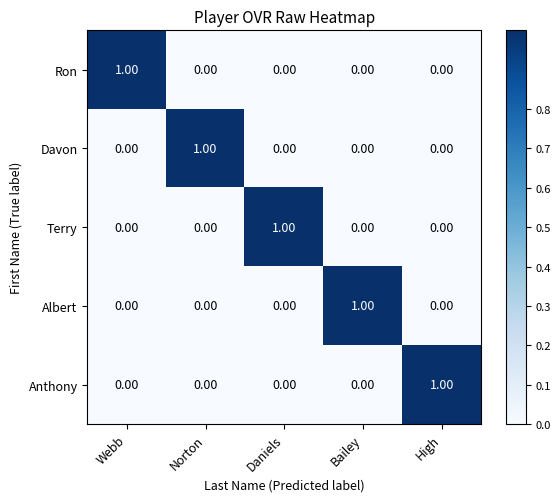

Is the value of Terry at Daniels greater than the value of Albert at Norton?

Yes